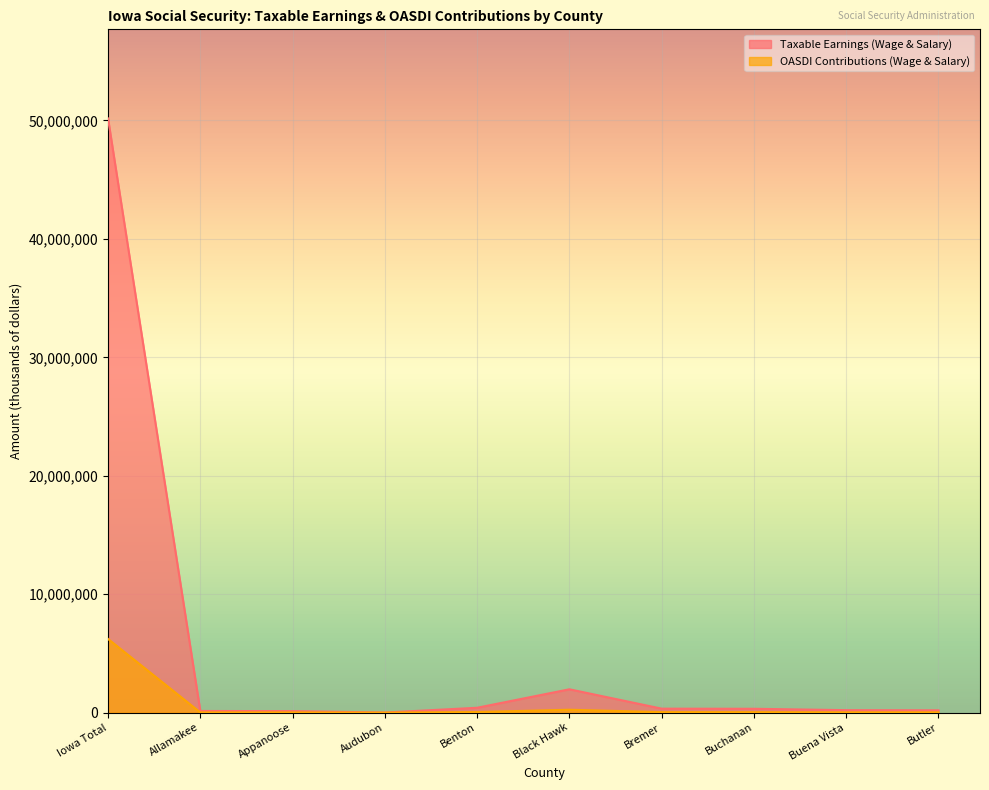

What position from the left is Allamakee?

2